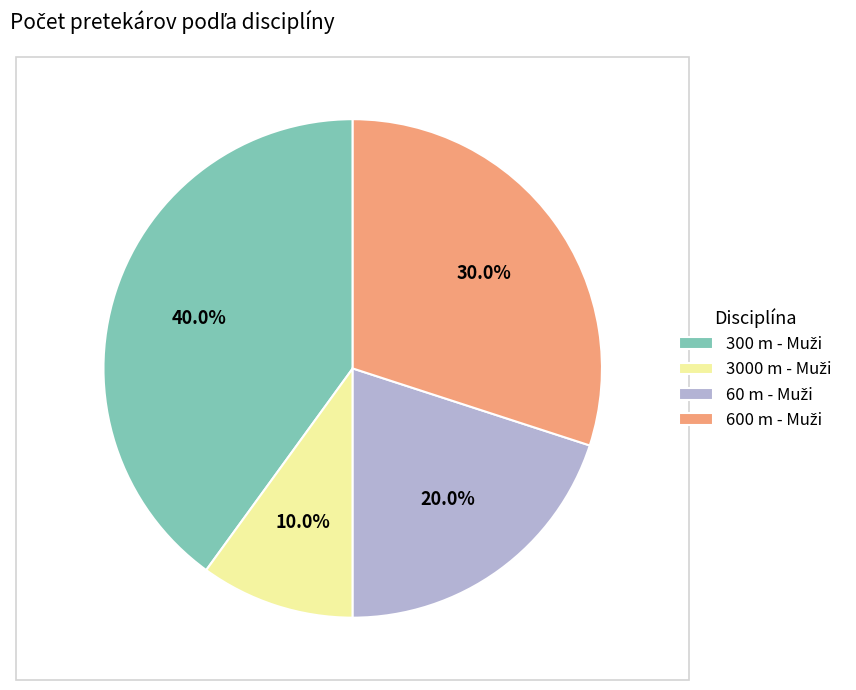

Is there a majority slice in this chart?

No